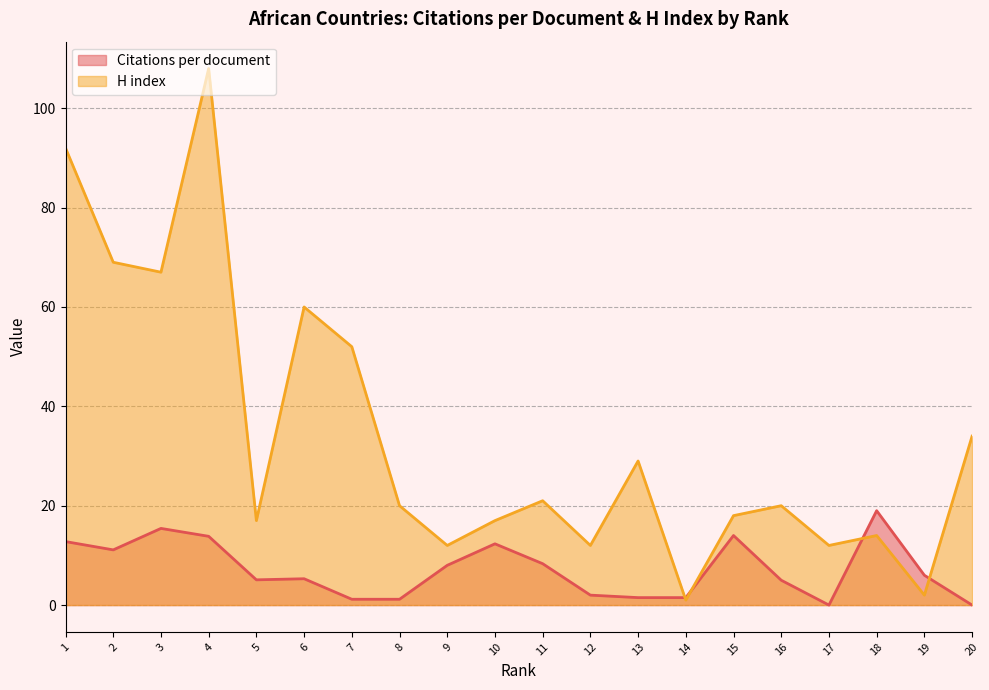

Reading right to left, what are all the values shown in this chart?

Citations per document: 1=12.8	2=11.1	3=15.4	4=13.8	5=5.1	6=5.3	7=1.2	8=1.2	9=8.0	10=12.3	11=8.3	12=2.0	13=1.5	14=1.5	15=14.0	16=5.0	17=0.0	18=19.0	19=6.0	20=0.0
H index: 1=92.0	2=69.0	3=67.0	4=108.0	5=17.0	6=60.0	7=52.0	8=20.0	9=12.0	10=17.0	11=21.0	12=12.0	13=29.0	14=1.0	15=18.0	16=20.0	17=12.0	18=14.0	19=2.0	20=34.0